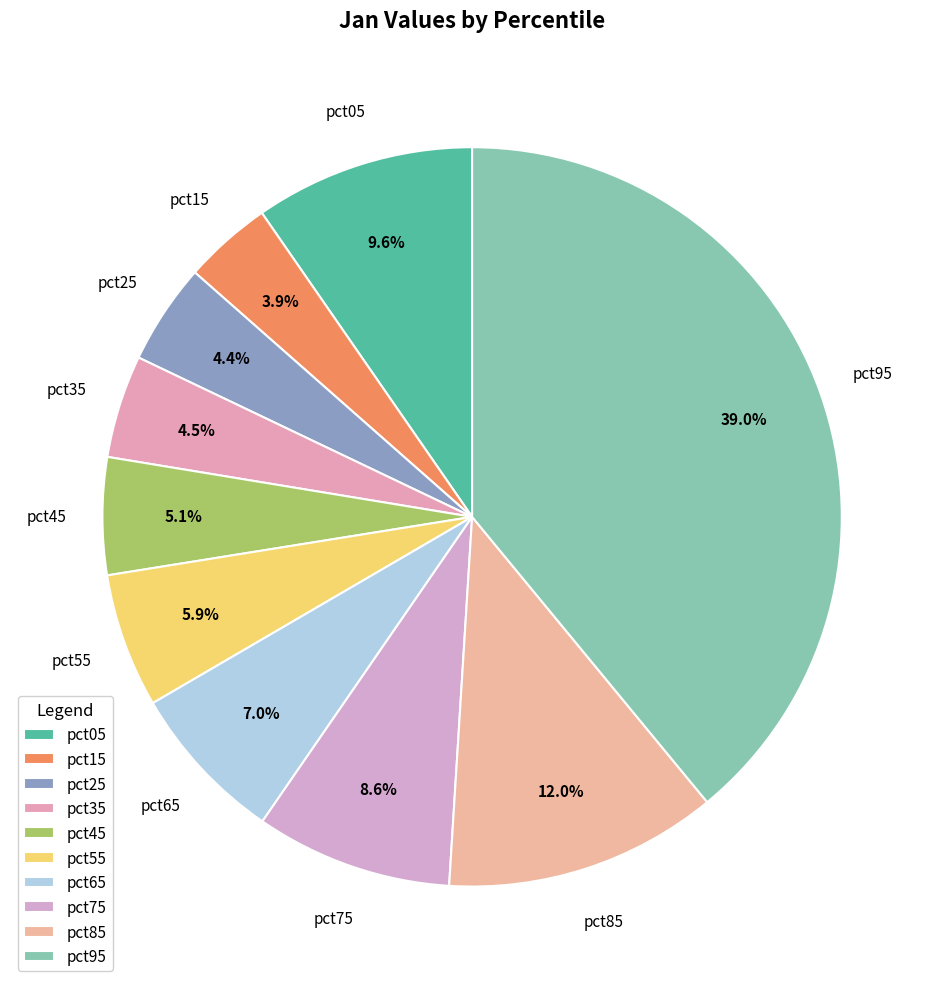

What is the largest slice in the pie chart?

pct95